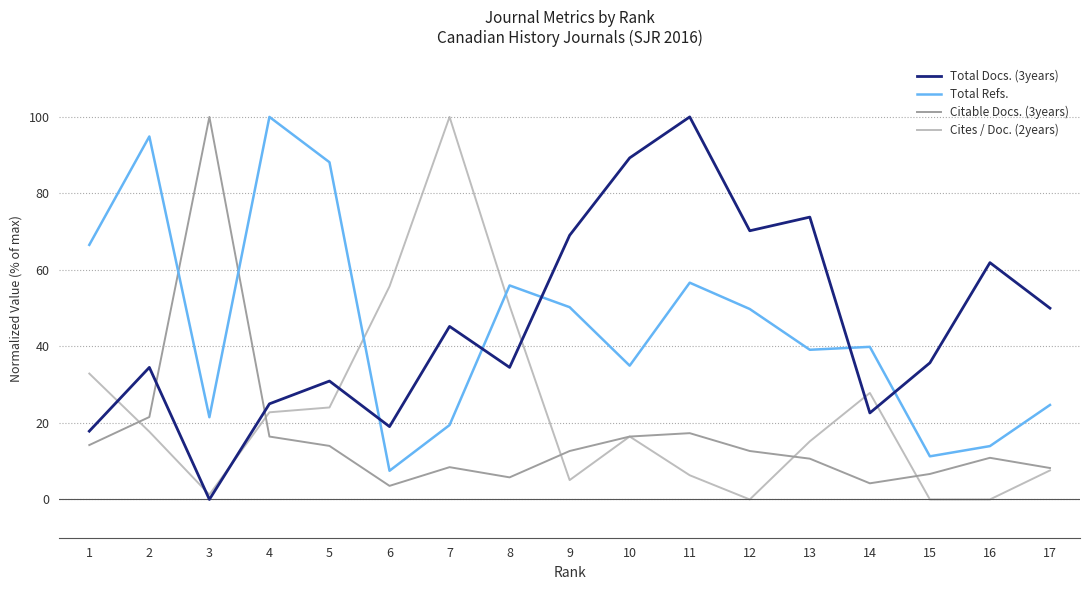

What are all the series names shown in the legend?

Total Docs. (3years), Total Refs., Citable Docs. (3years), Cites / Doc. (2years)